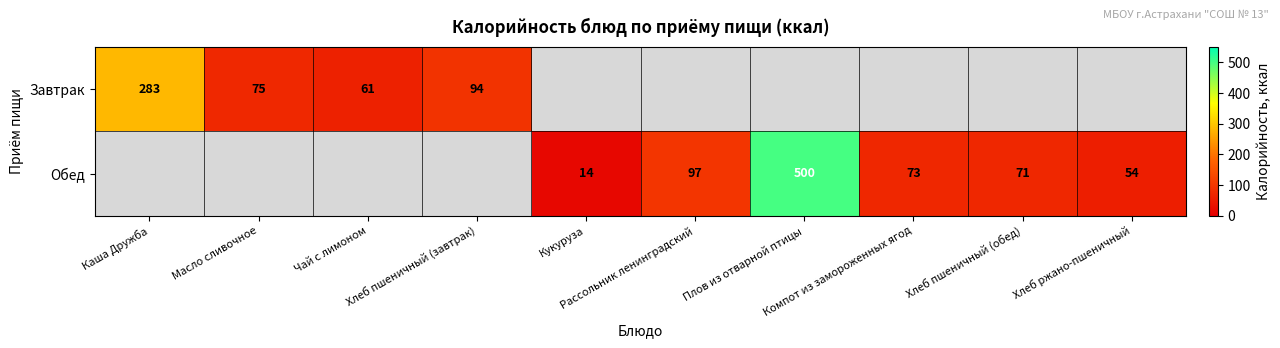

Which category has the lowest value across all series?

Кукуруза